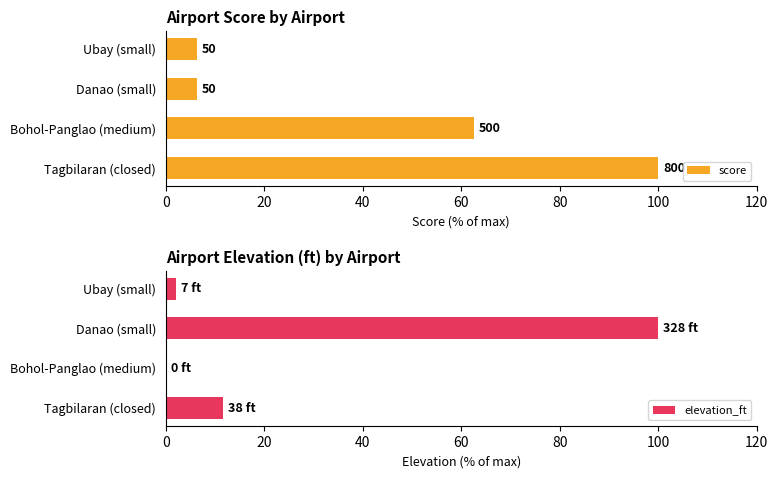

What is the sum of all elevation_ft values?

113.7